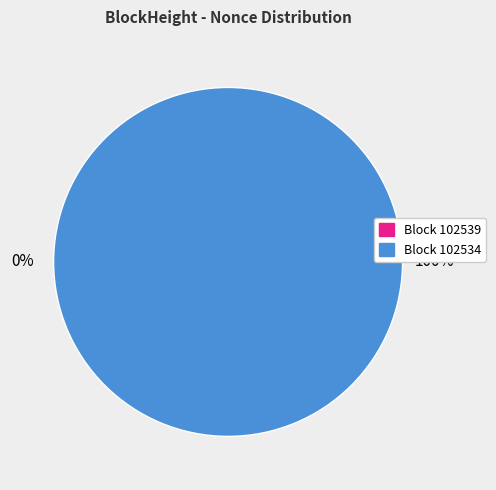

Is there any slice that represents more than half of the pie?

Yes